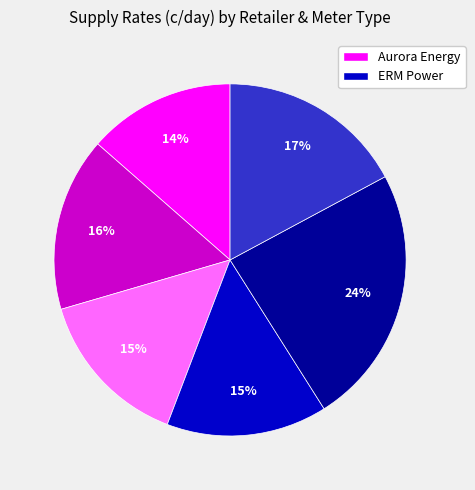

To the nearest percent, what is the average slice percentage?

17%